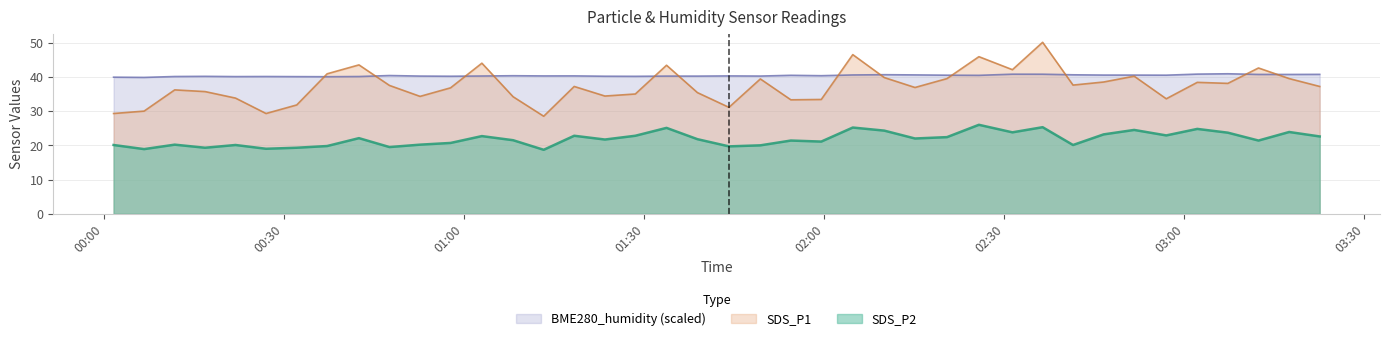

Reading left to right, transcribe all the data shown in this chart.

SDS_P1: 29.3	30.0	36.2	35.7	33.8	29.3	31.8	40.9	43.5	37.5	34.3	36.8	44.0	34.2	28.5	37.2	34.4	35.0	43.4	35.4	31.1	39.4	33.3	33.4	46.5	39.8	36.9	39.5	45.9	42.1	50.1	37.6	38.5	40.2	33.6	38.4	38.1	42.6	39.5	37.2
SDS_P2: 20.1	18.9	20.2	19.3	20.1	19.0	19.3	19.8	22.1	19.5	20.2	20.7	22.7	21.5	18.7	22.8	21.7	22.8	25.1	21.8	19.7	20.0	21.4	21.1	25.2	24.3	22.0	22.4	26.0	23.8	25.3	20.1	23.2	24.5	22.9	24.8	23.7	21.4	23.9	22.6
BME280_humidity: 39.9	39.8	40.1	40.2	40.1	40.1	40.1	40.0	40.1	40.4	40.2	40.2	40.2	40.3	40.3	40.3	40.2	40.2	40.2	40.2	40.3	40.2	40.5	40.3	40.6	40.6	40.6	40.5	40.4	40.8	40.8	40.6	40.5	40.5	40.5	40.8	40.9	40.7	40.7	40.7